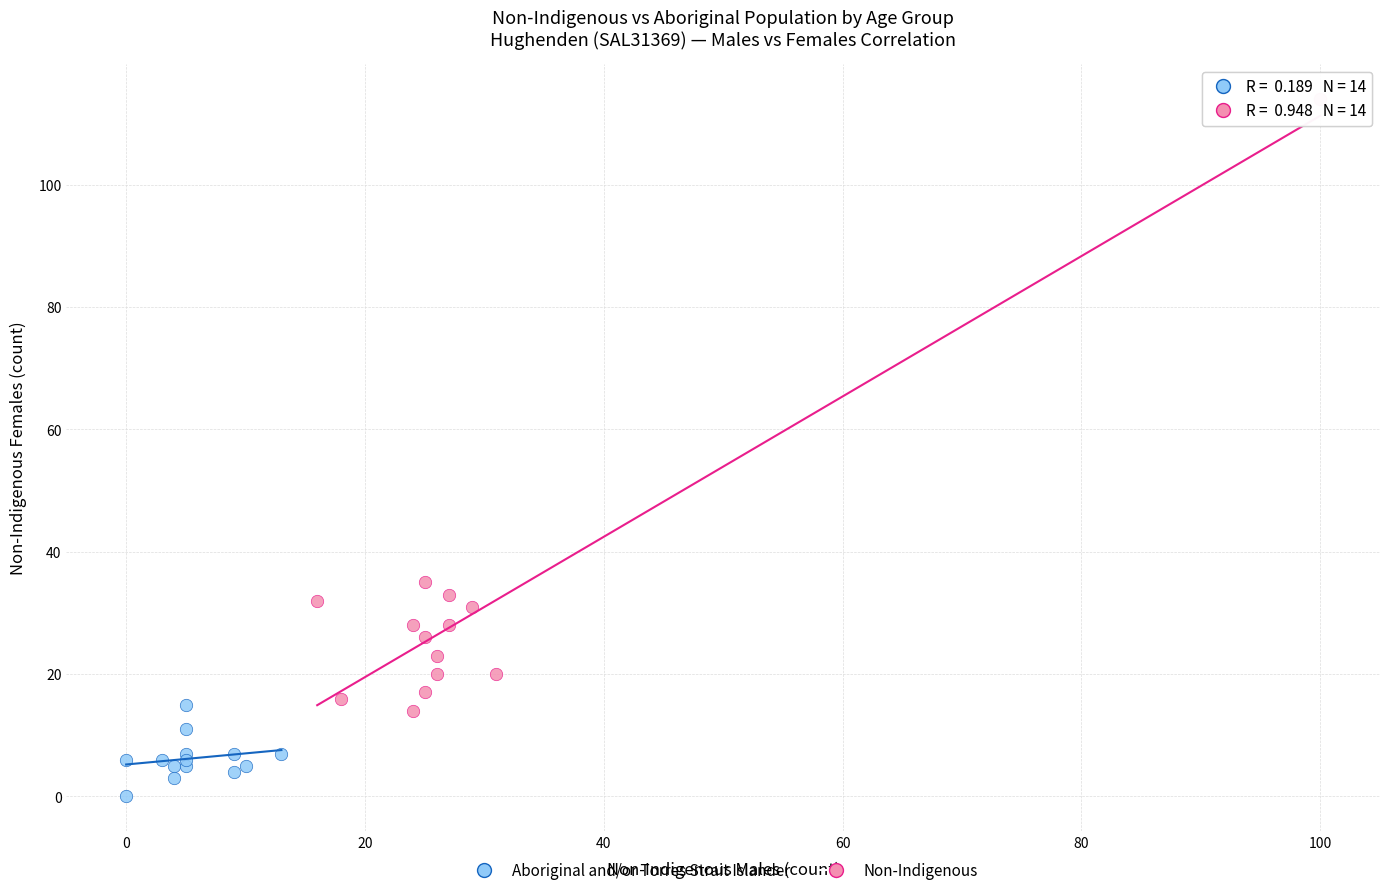

Which series contains the highest Y value?

Non-Indigenous